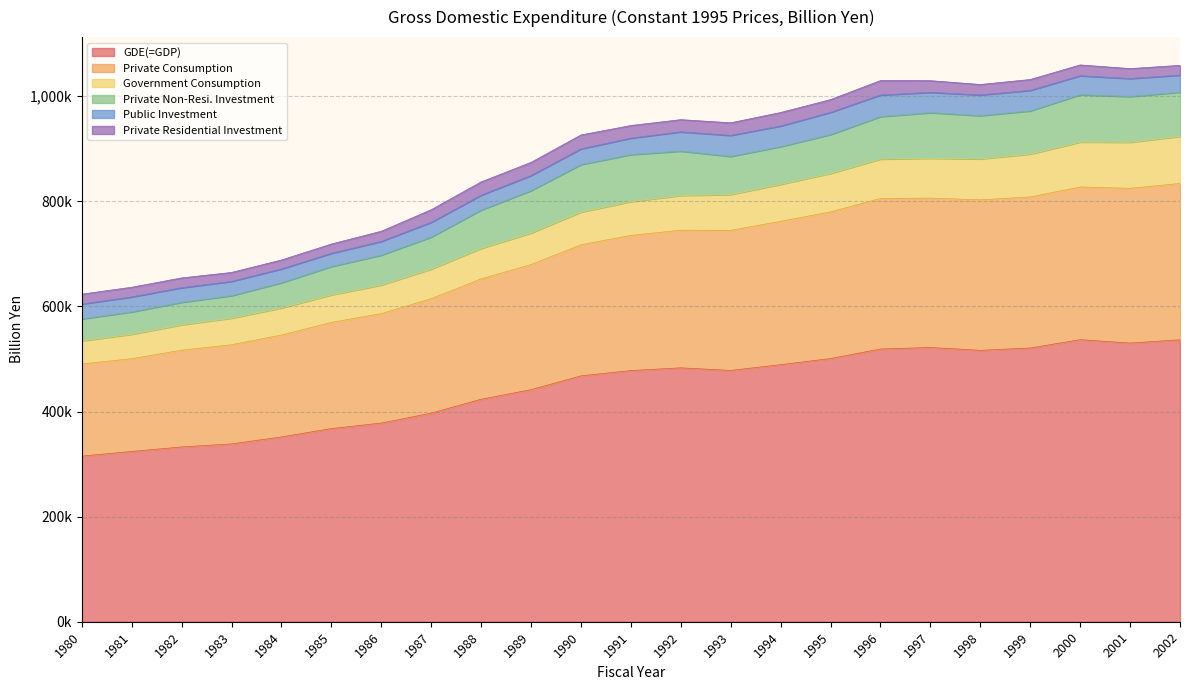

What is the difference between the maximum and minimum values in the Private Consumption series?

122088.5